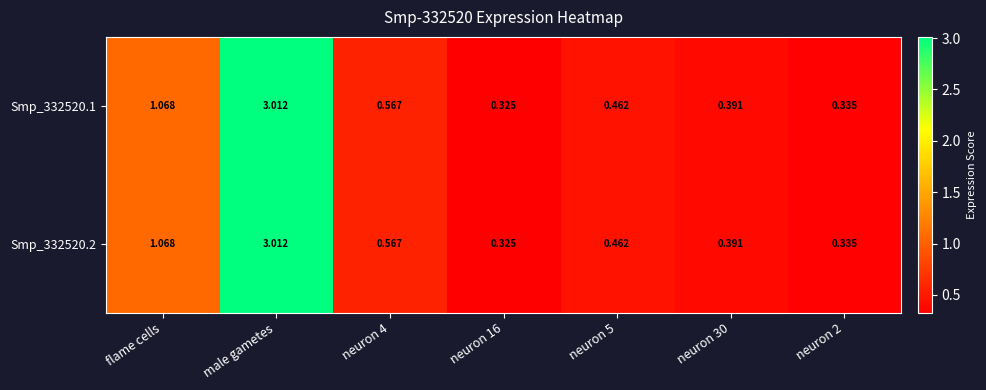

At which category does the chart reach its peak across all series?

male gametes